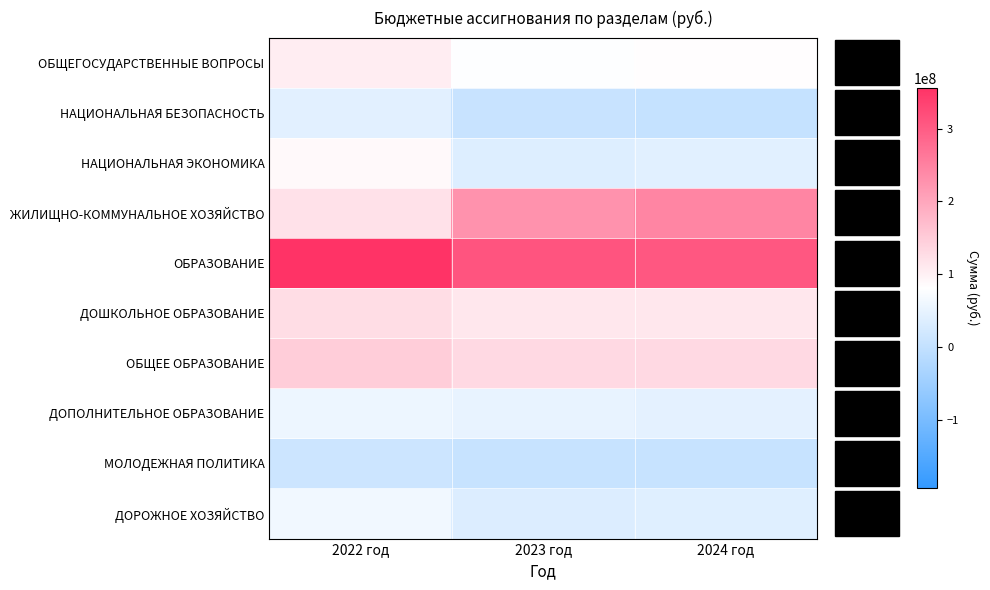

Reading left to right, extract all data points from this chart.

ОБЩЕГОСУДАРСТВЕННЫЕ ВОПРОСЫ: 2022 год=103479356.5	2023 год=79549910.0	2024 год=81923620.0
НАЦИОНАЛЬНАЯ БЕЗОПАСНОСТЬ: 2022 год=42812936.1	2023 год=6702860.0	2024 год=3702860.0
НАЦИОНАЛЬНАЯ ЭКОНОМИКА: 2022 год=88583944.9	2023 год=36236250.0	2024 год=41214320.0
ЖИЛИЩНО-КОММУНАЛЬНОЕ ХОЗЯЙСТВО: 2022 год=120049424.0	2023 год=227071357.0	2024 год=245057087.0
ОБРАЗОВАНИЕ: 2022 год=356355959.0	2023 год=310903120.0	2024 год=305995020.0
ДОШКОЛЬНОЕ ОБРАЗОВАНИЕ: 2022 год=126255756.1	2023 год=112892707.0	2024 год=112892707.0
ОБЩЕЕ ОБРАЗОВАНИЕ: 2022 год=147877790.2	2023 год=131170577.0	2024 год=131334277.0
ДОПОЛНИТЕЛЬНОЕ ОБРАЗОВАНИЕ: 2022 год=57258829.1	2023 год=49917397.0	2024 год=44988597.0
МОЛОДЕЖНАЯ ПОЛИТИКА: 2022 год=12430232.5	2023 год=6157468.0	2024 год=6157468.0
ДОРОЖНОЕ ХОЗЯЙСТВО: 2022 год=61411594.1	2023 год=33568282.0	2024 год=38154282.0